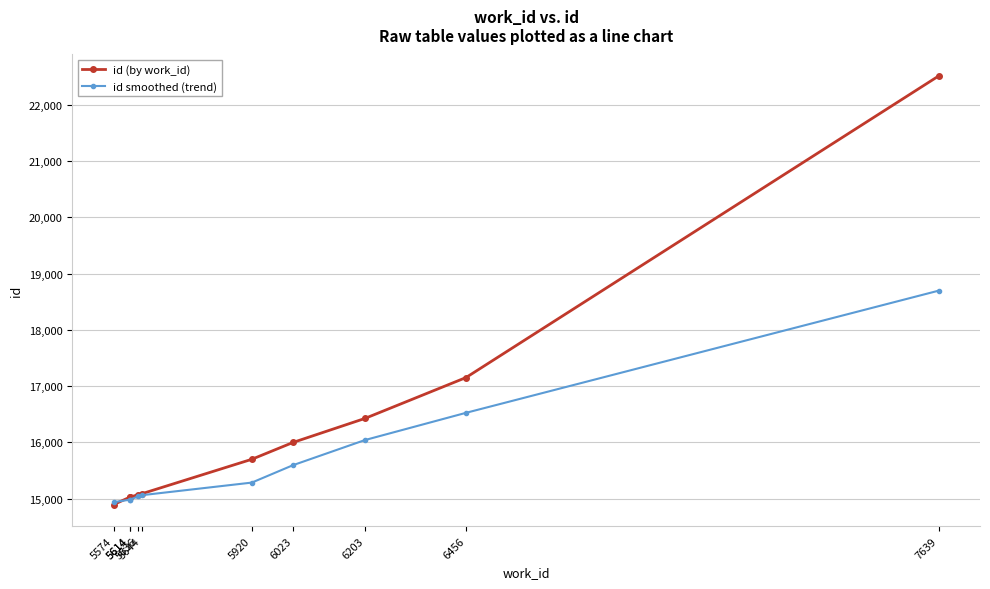

At 5920, list the series in order from largest to smallest.

id (by work_id), id smoothed (trend)